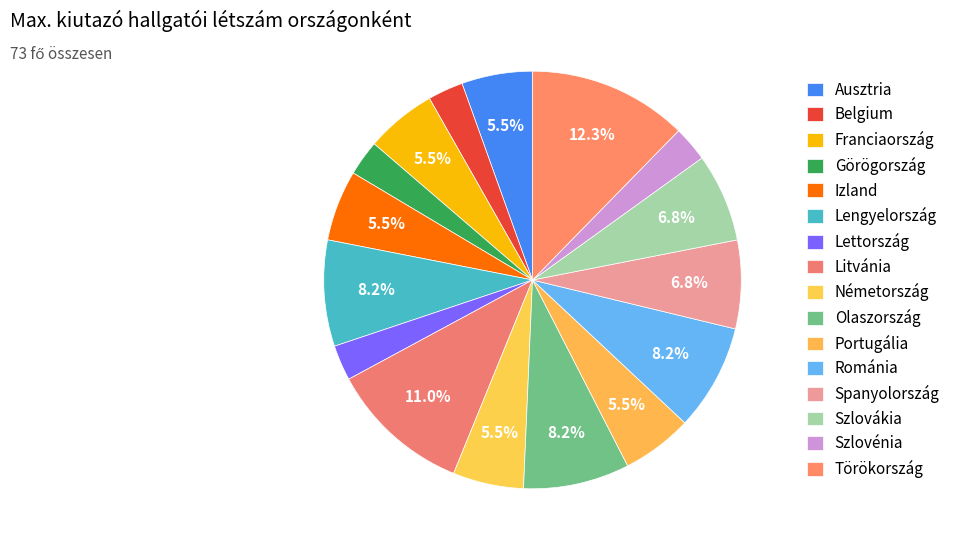

True or false: Litvánia accounts for 11% of the total.

True